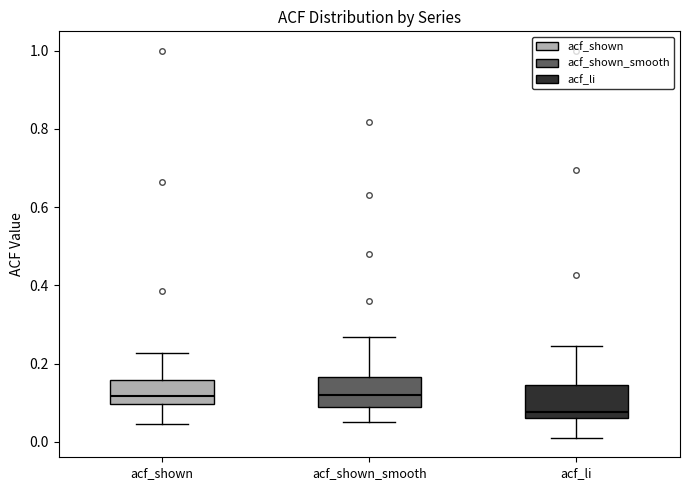

Reading left to right, transcribe this box plot: for each box, give where its median line is, the range the box spans, and where its two whiskers end, as read against the y-axis. The values are not printed on the chart, so give them approximately, as read against the axis.

acf_shown: median 0.12, box 0.10 to 0.16, whiskers 0.04 to 0.22
acf_shown_smooth: median 0.12, box 0.08 to 0.16, whiskers 0.06 to 0.26
acf_li: median 0.08, box 0.06 to 0.14, whiskers 0.02 to 0.24